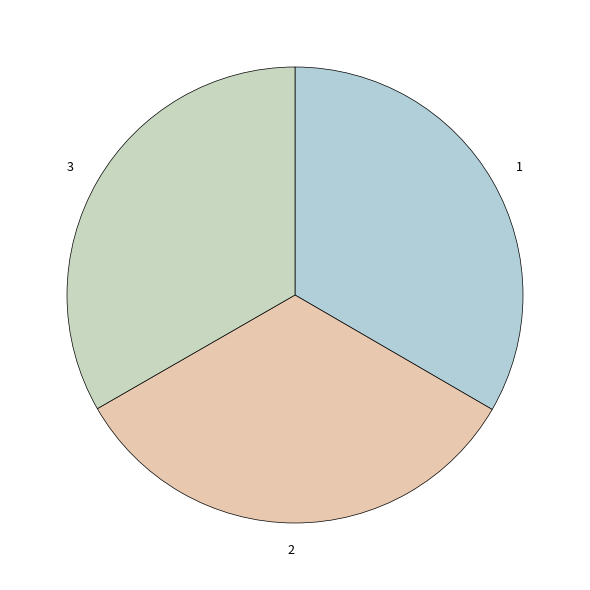

Is it true that 2 is 48% of the pie?

False